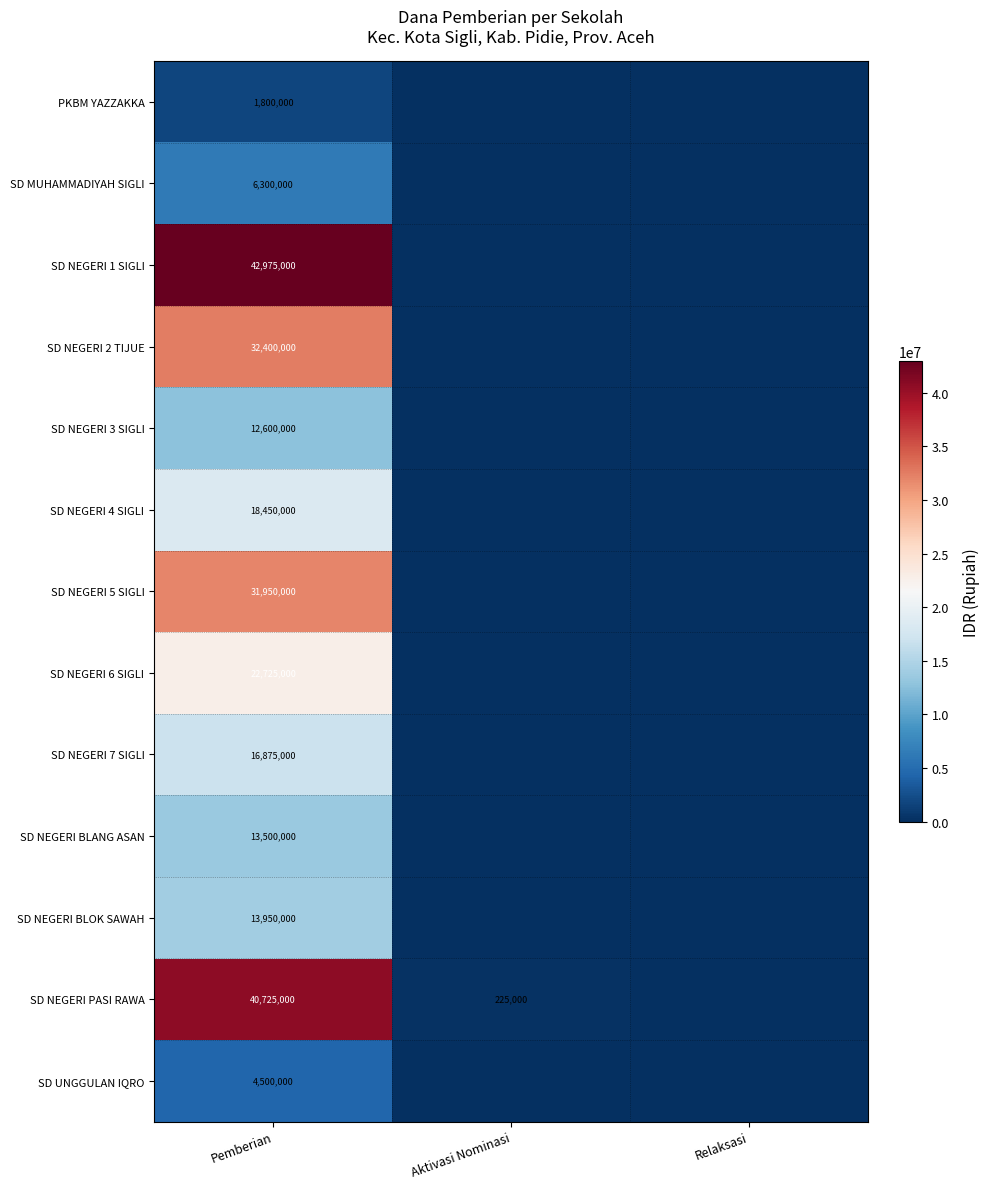

What is the total value across all series at Pemberian?

258750000